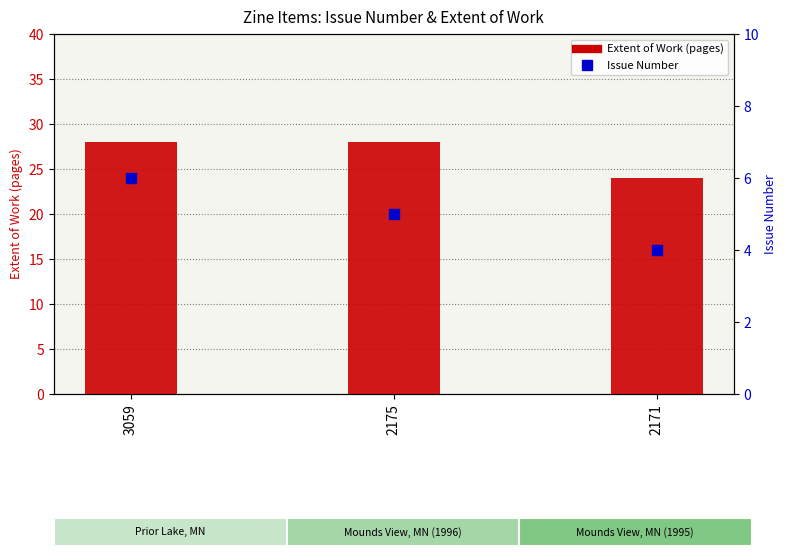

Is the value of Item Type Metadata:Issue at 2175 greater than the value of Item Type Metadata:Extent of Work at 2171?

No